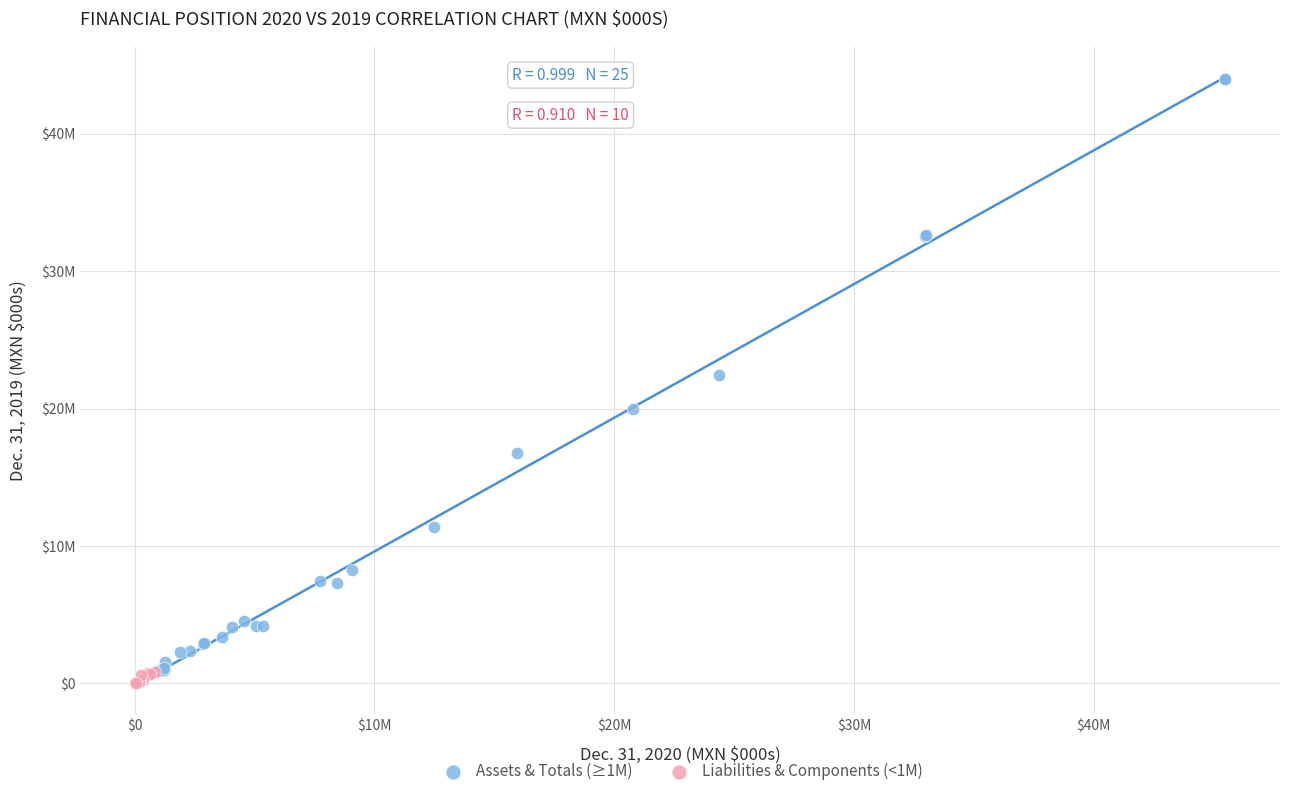

Which series contains the highest Y value?

Assets & Totals (≥1M)